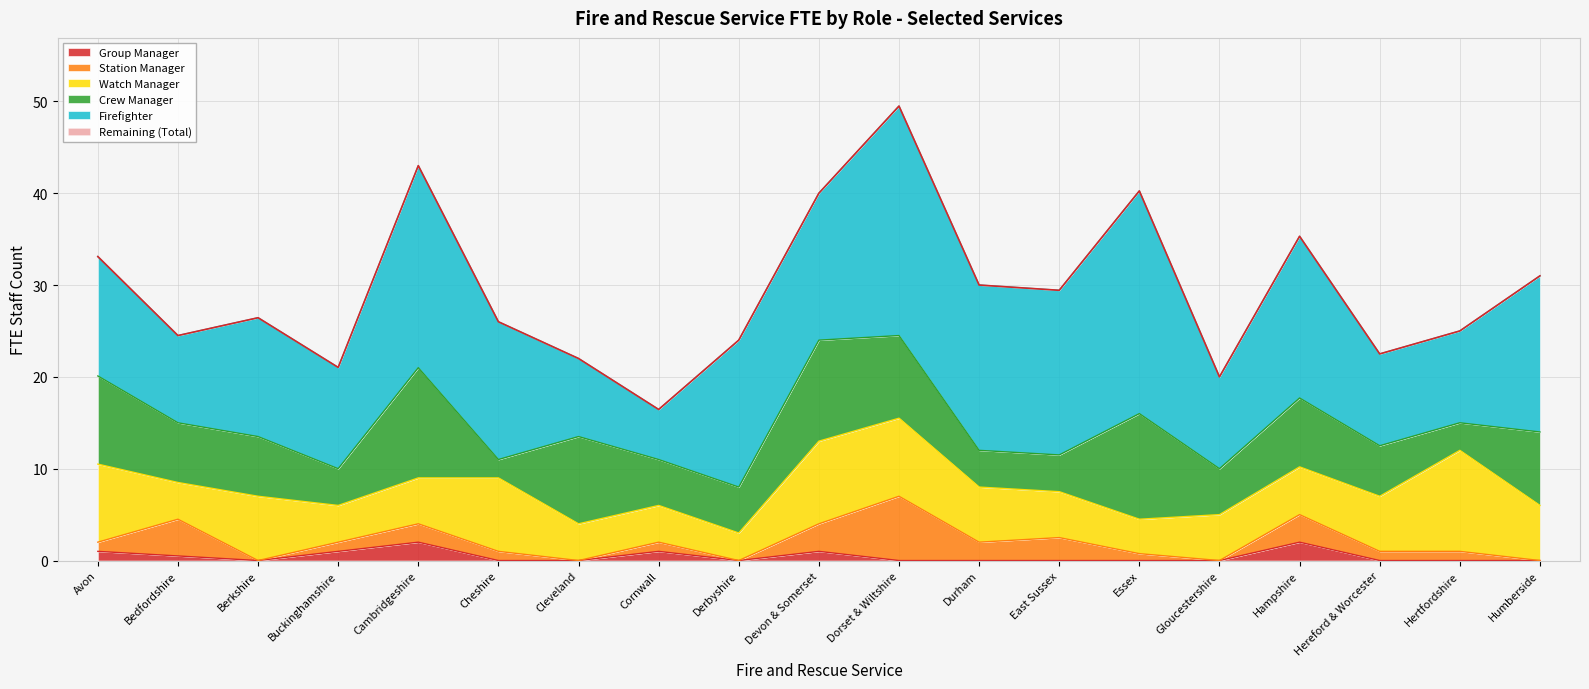

Where does the Crew Manager series first go above 6?

Avon